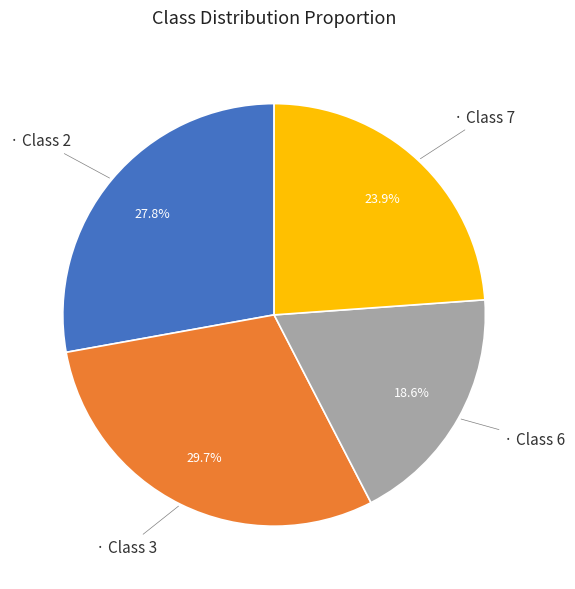

Does any single category account for the majority?

No